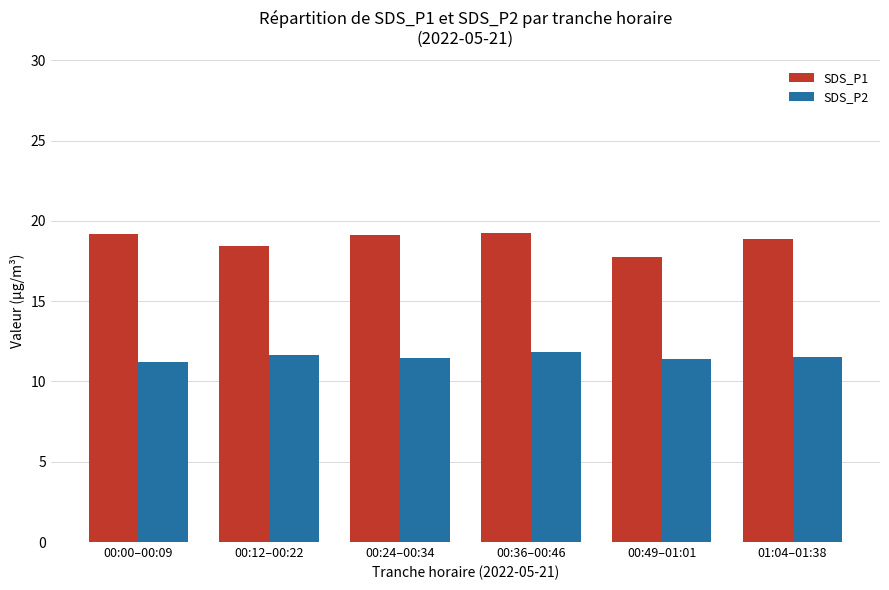

True or false: SDS_P2 has a value of 11.5 at 00:24–00:34.

True